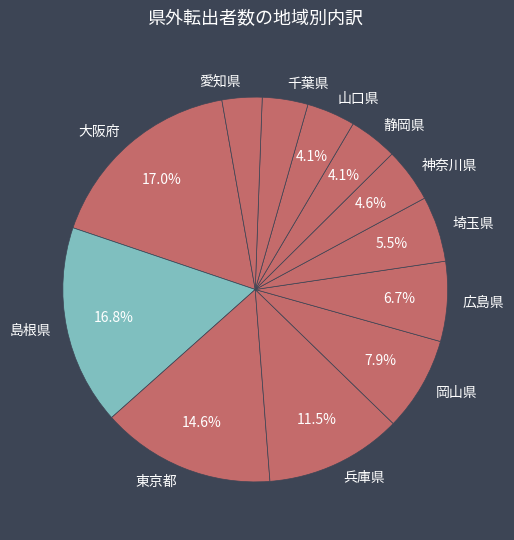

Count the number of slices in the pie.

12